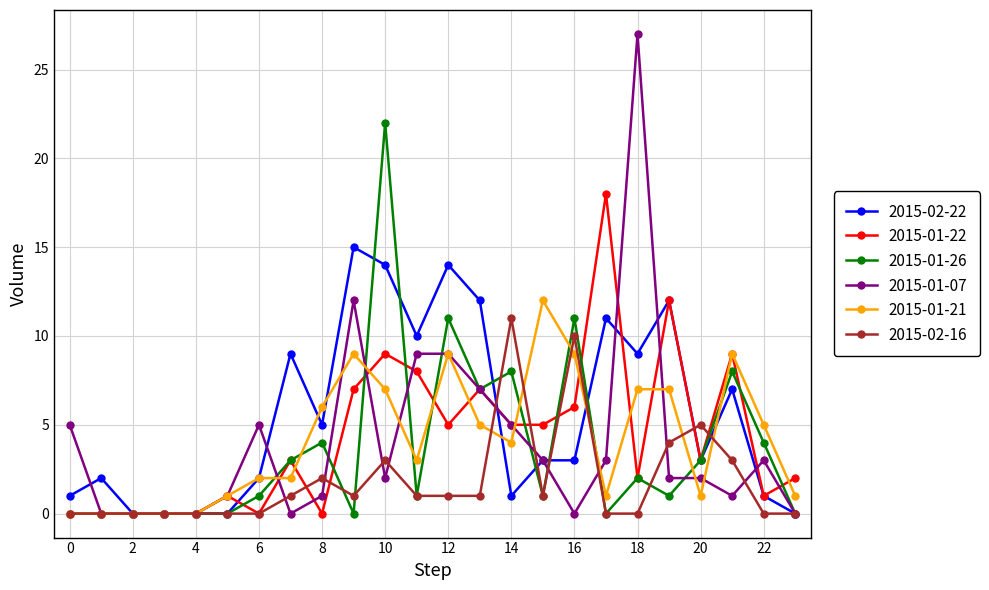

Which series has the largest total across all categories?

2015-02-22